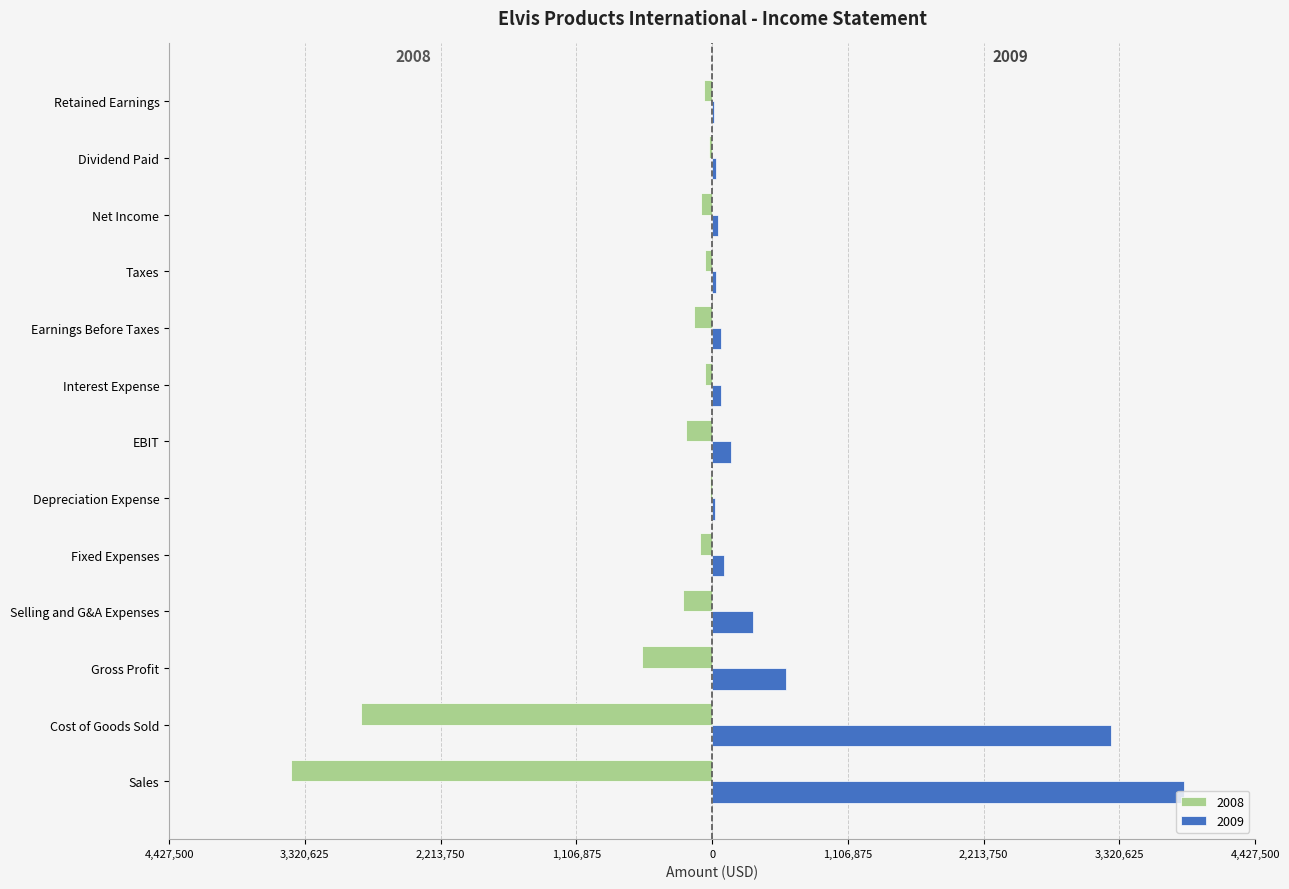

The 2008 series shows -31931.3 at Fixed Expenses. True or false?

False